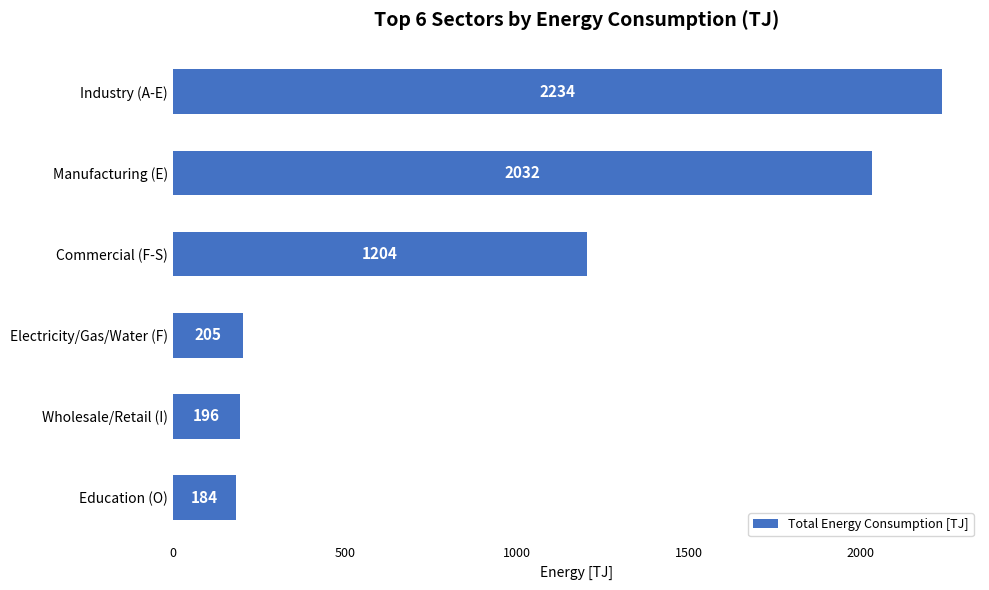

Approximately how many times larger is the value at Manufacturing (E) compared to Industry (A-E)?

0.9